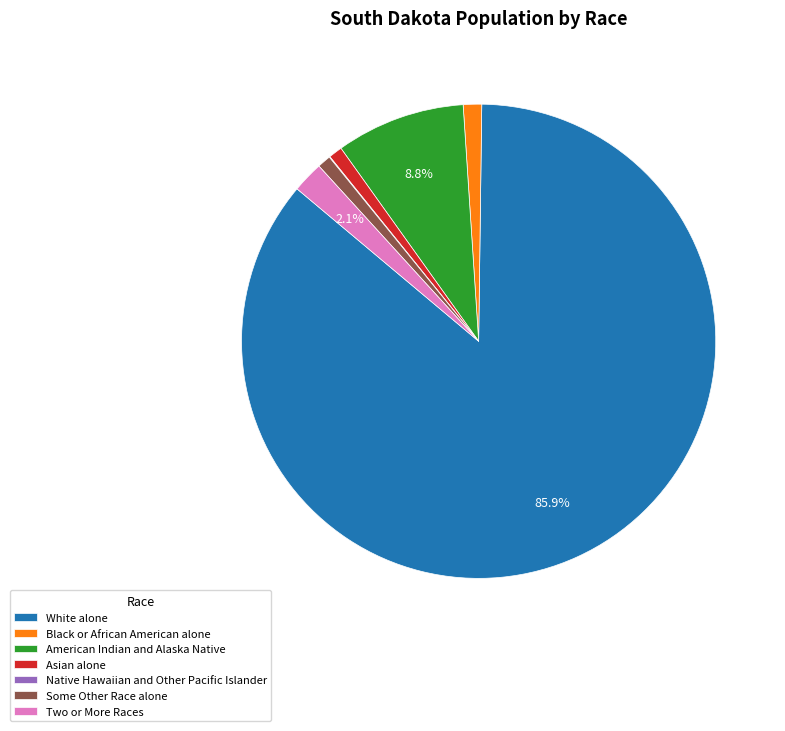

Is the sum of Some Other Race alone and Two or More Races greater than half?

No